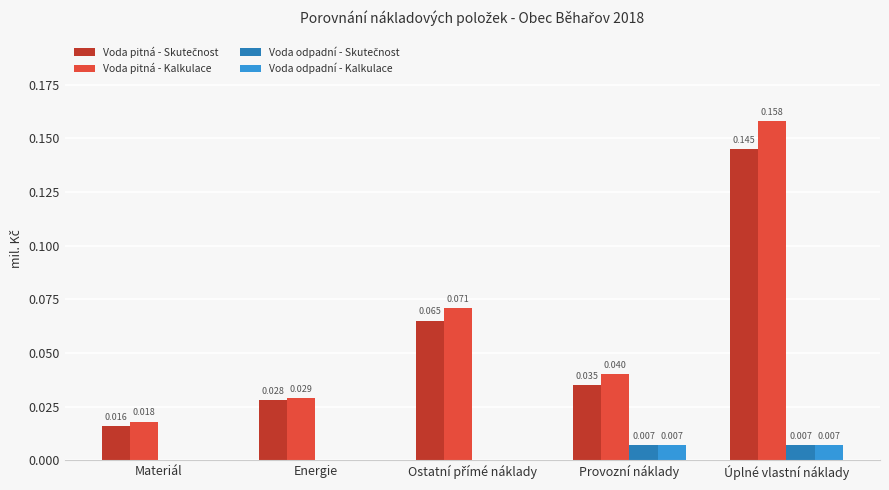

Which series changed the most between Materiál and Provozní náklady?

Voda pitná - Kalkulace